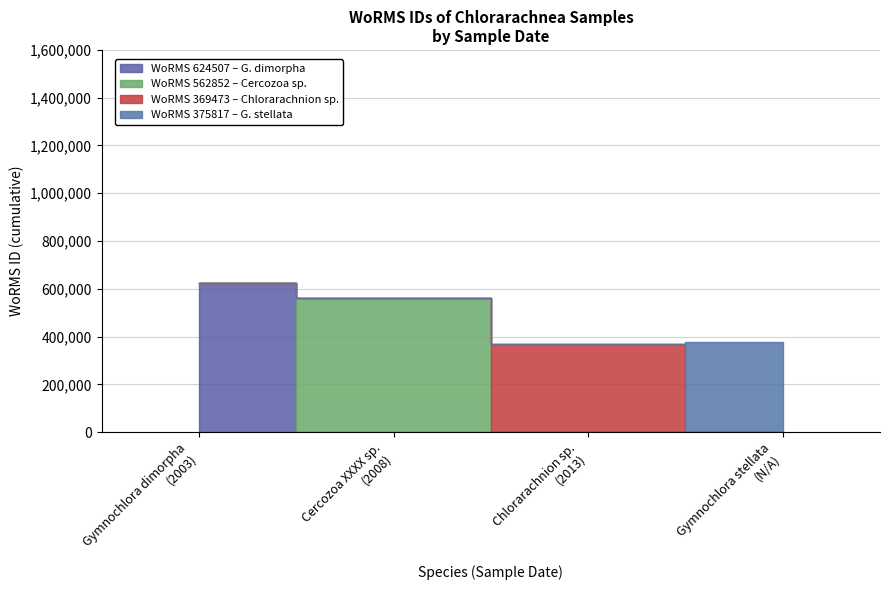

What is the label of the 4th point from the right?

Gymnochlora dimorpha
(2003)